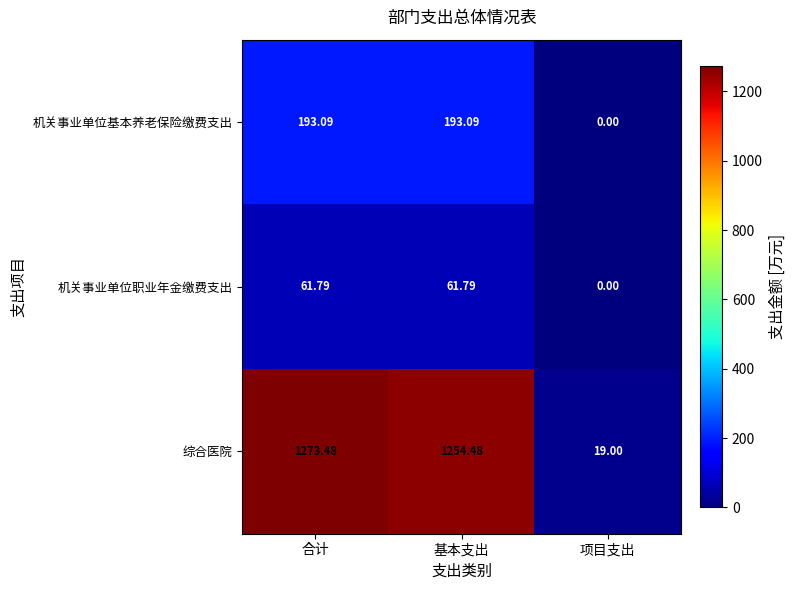

List the series in order of their peak value, highest first.

综合医院, 机关事业单位基本养老保险缴费支出, 机关事业单位职业年金缴费支出